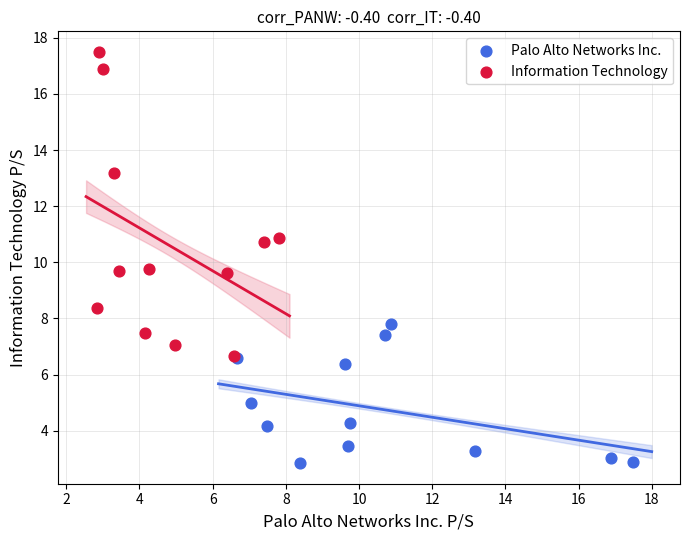

Which series reaches the minimum Y coordinate?

Palo Alto Networks Inc.